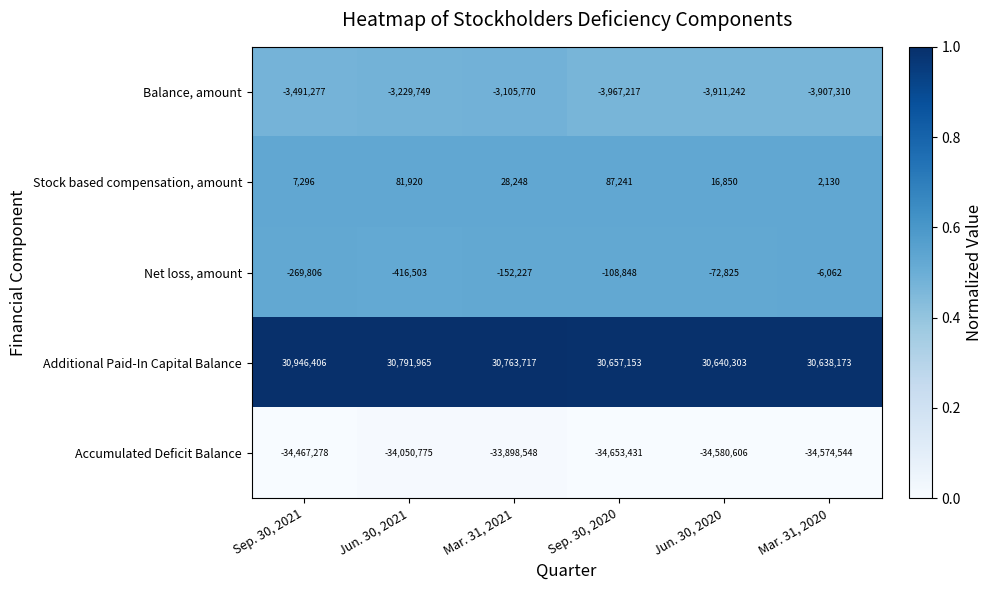

At Sep. 30, 2020, list the series in order from smallest to largest.

Accumulated Deficit Balance, Balance, amount, Net loss, amount, Stock based compensation, amount, Additional Paid-In Capital Balance